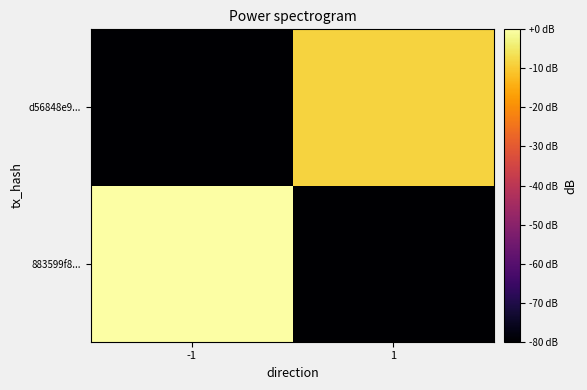

What is the minimum value shown in the chart?

-180.0